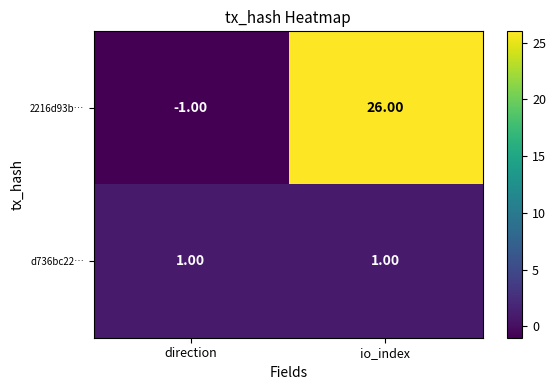

At which category is the sum across all series the highest?

io_index